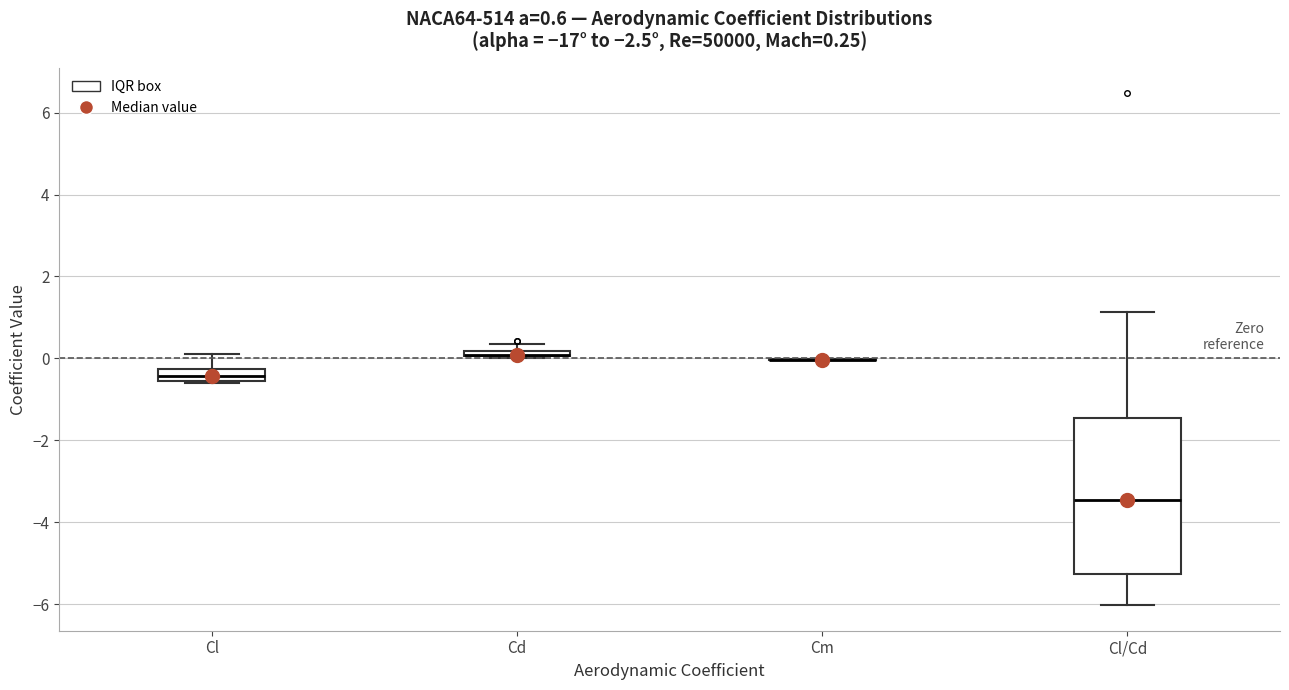

Comparing the boxes themselves (not the whiskers), which one is the tallest?

Cl/Cd